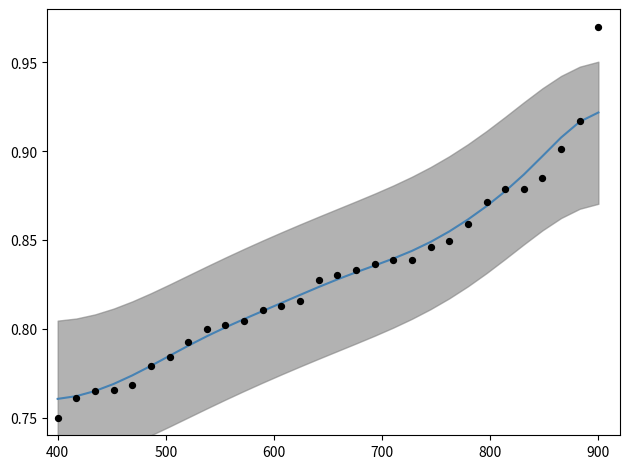

Which series reaches the minimum Y coordinate?

Best Lap Time (normalized)